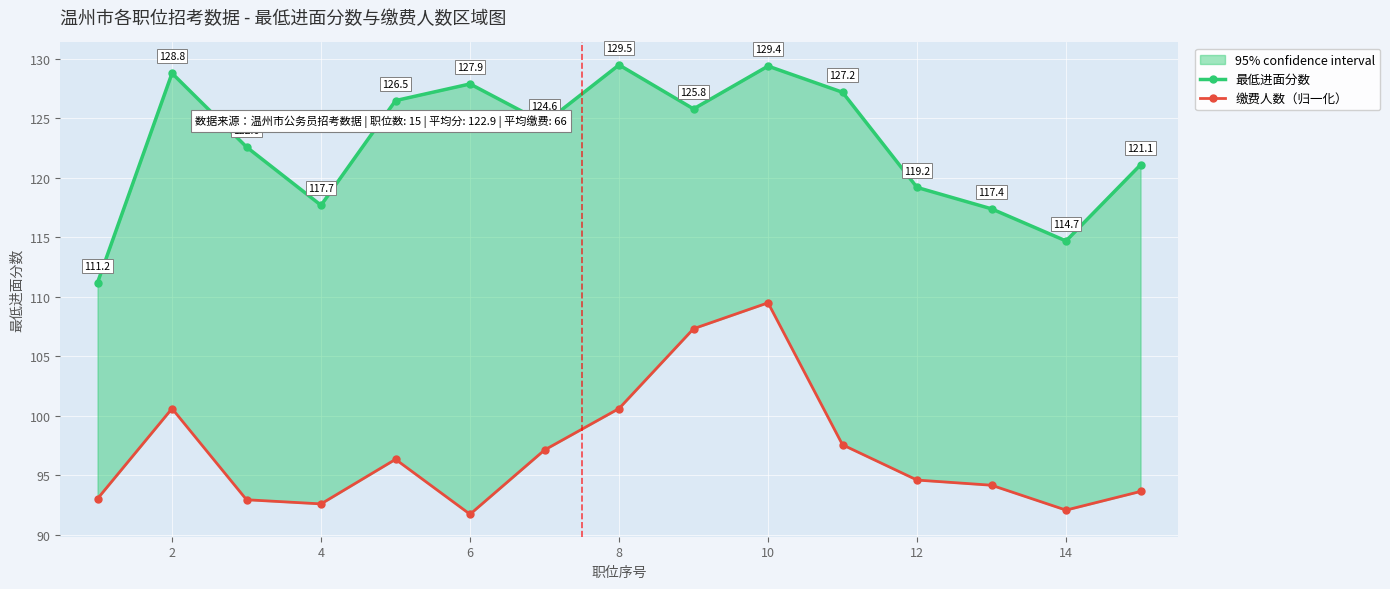

How many lines are shown in the chart?

2